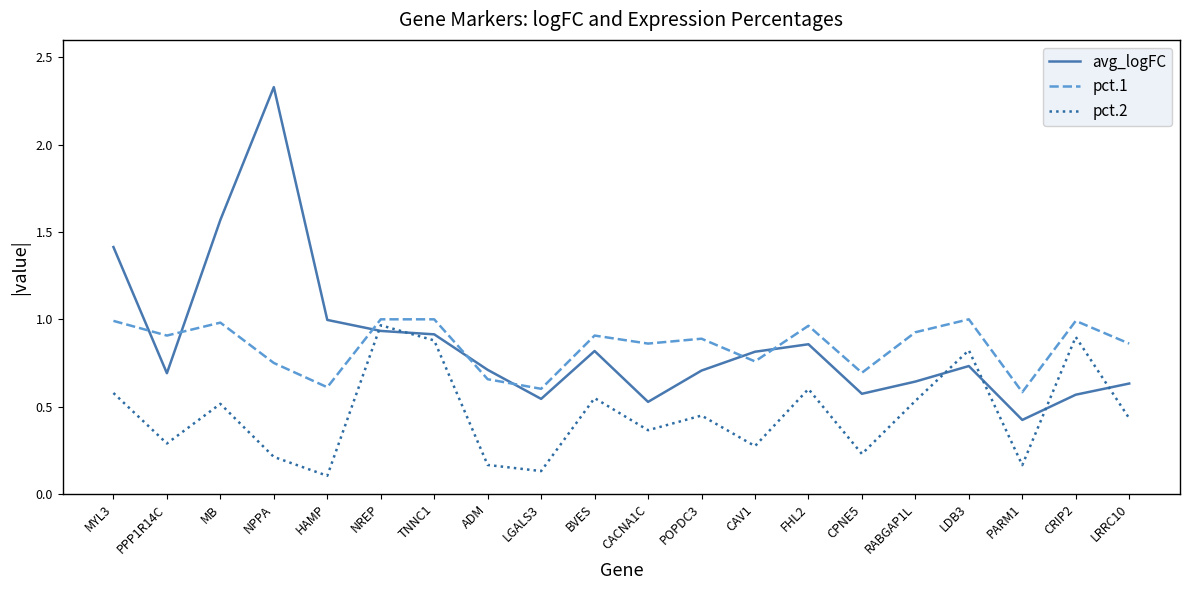

How many lines are shown in the chart?

3